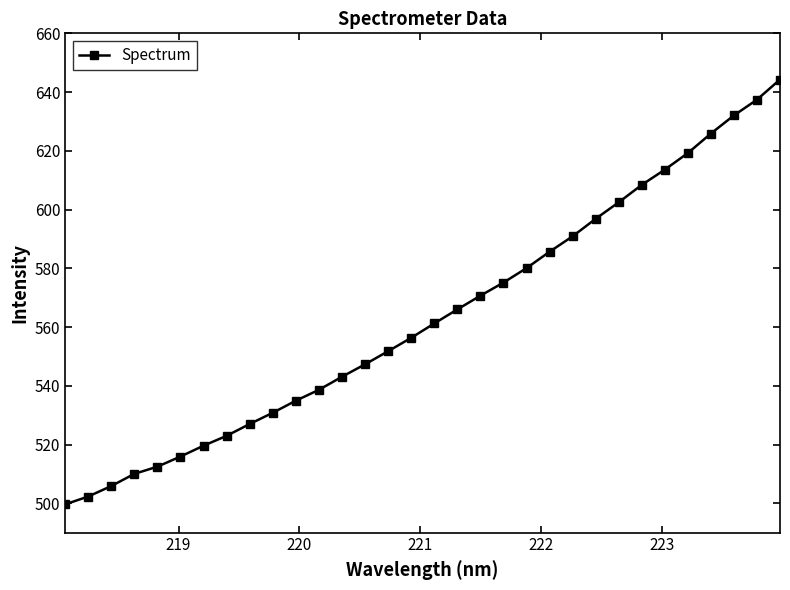

True or false: the data has more than 2 interior local peaks.

False